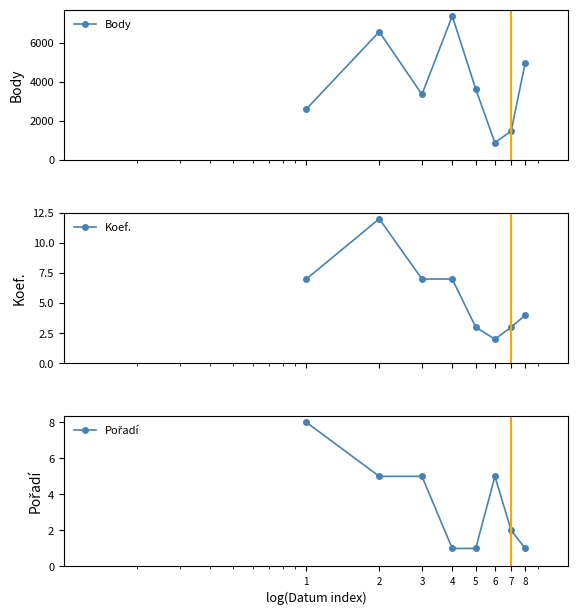

Count the number of categories in the chart.

8